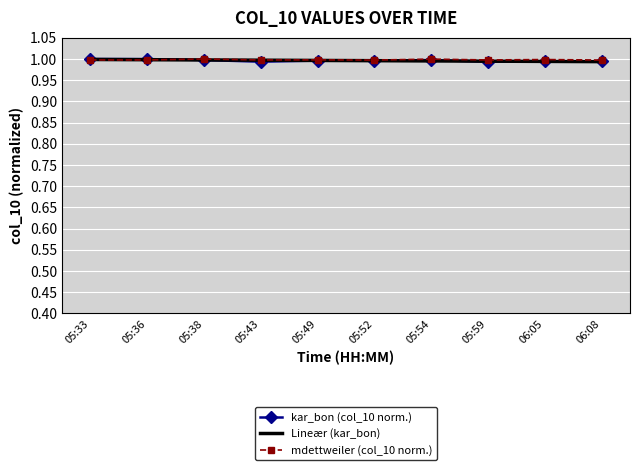

How many interior local valleys does the kar_bon series have?

3